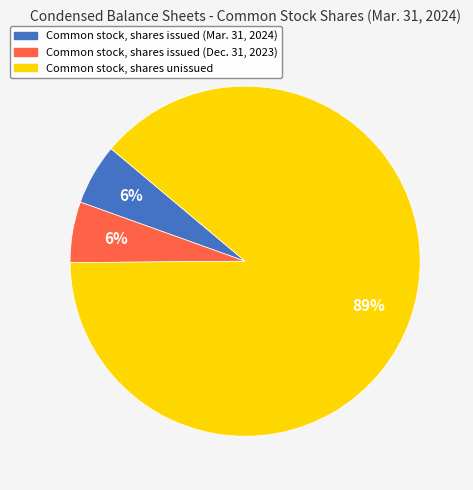

To the nearest percent, what is the average slice percentage?

33%